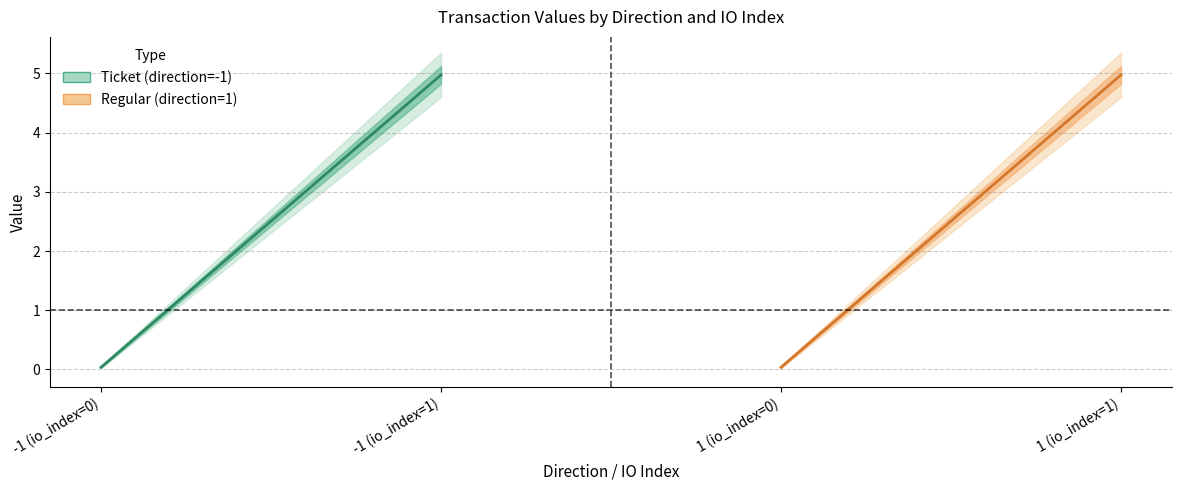

What is the maximum value for Regular (direction=1)?

5.0